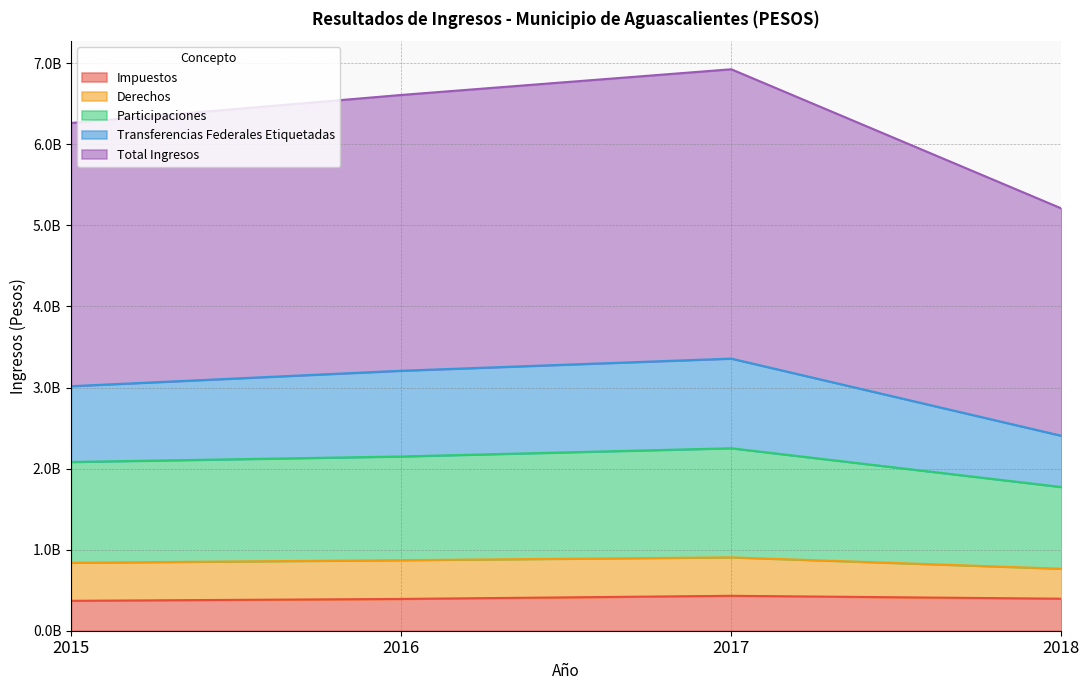

What are all the series names shown in the legend?

Impuestos, Derechos, Participaciones, Transferencias Federales Etiquetadas, Total Ingresos